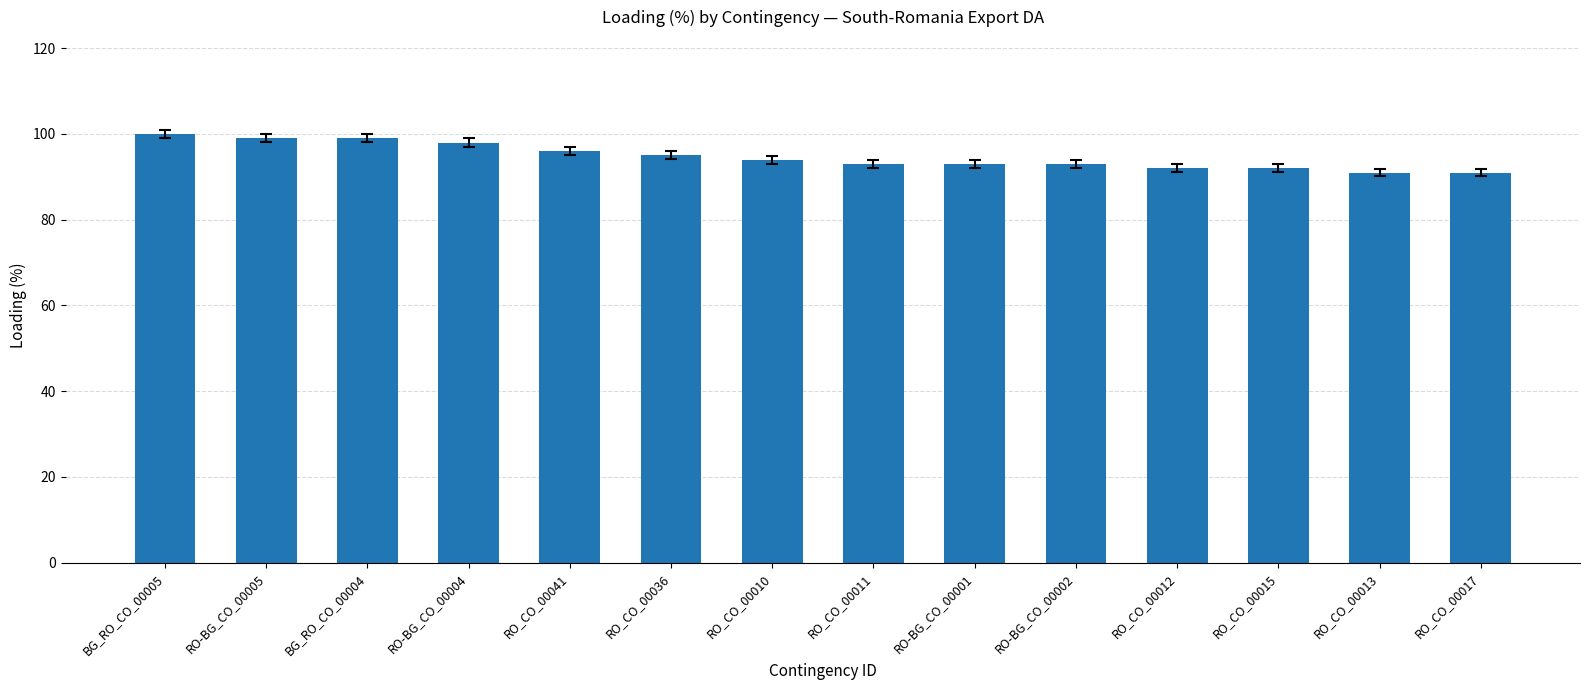

Reading left to right, extract all data points from this chart.

BG_RO_CO_00005=100	RO-BG_CO_00005=99	BG_RO_CO_00004=99	RO-BG_CO_00004=98	RO_CO_00041=96	RO_CO_00036=95	RO_CO_00010=94	RO_CO_00011=93	RO-BG_CO_00001=93	RO-BG_CO_00002=93	RO_CO_00012=92	RO_CO_00015=92	RO_CO_00013=91	RO_CO_00017=91